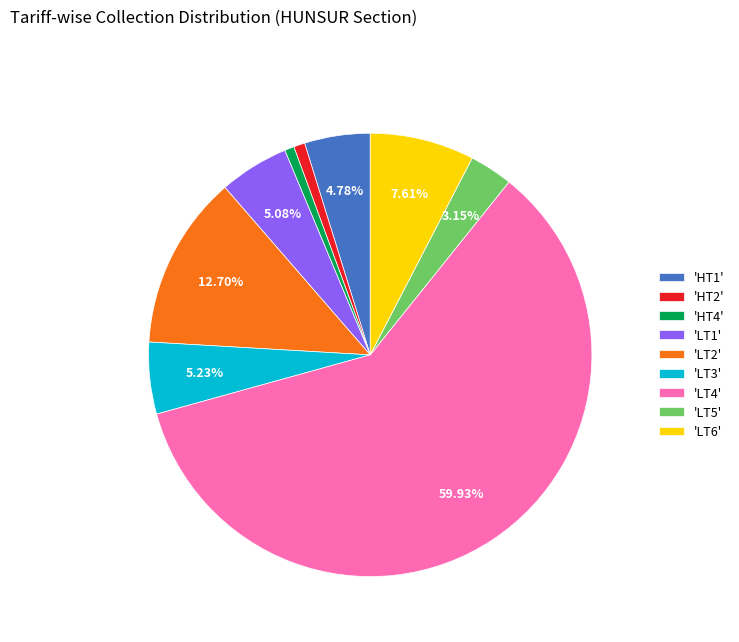

Is there a majority slice in this chart?

Yes